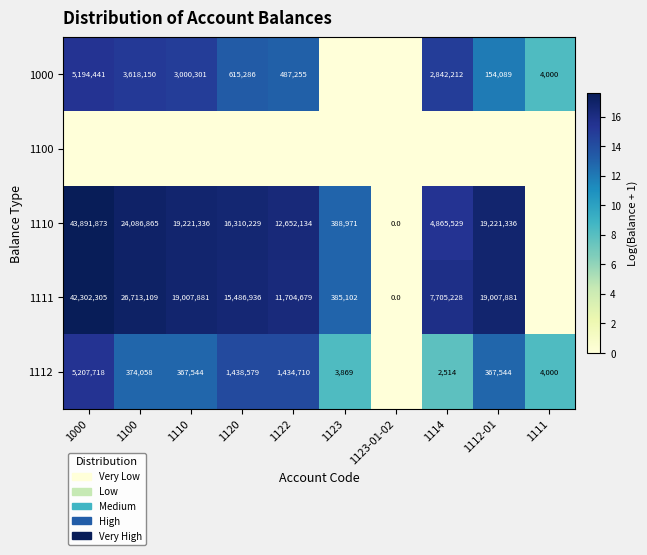

Is the value of 1112 at 1120 greater than the value of 1111 at 1110?

No